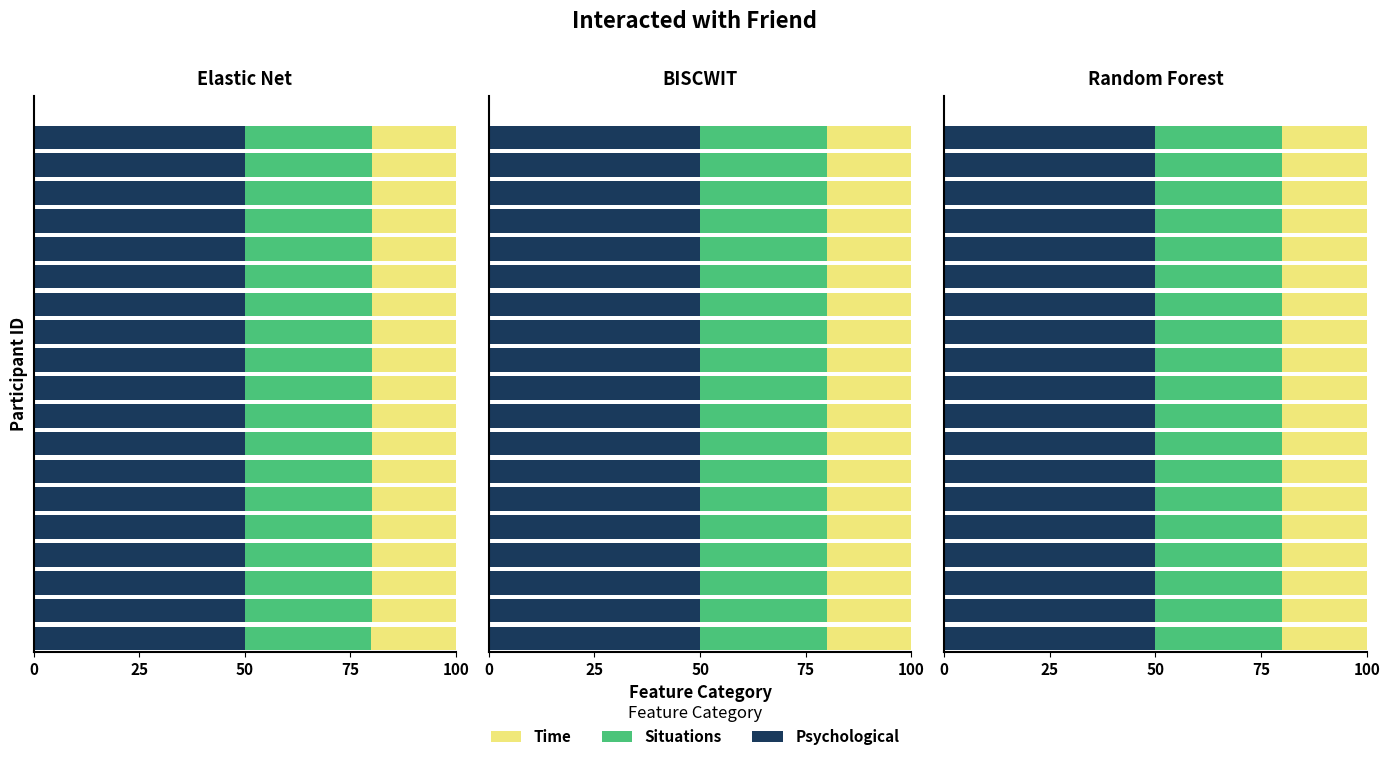

Between 75 and 15, which is larger?

75